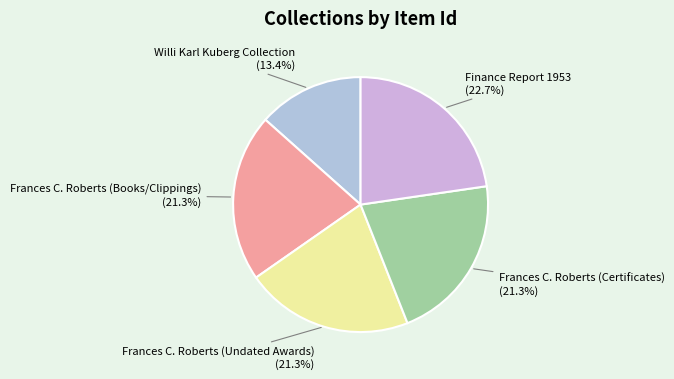

What is the smallest slice in the pie chart?

Willi Karl Kuberg Collection